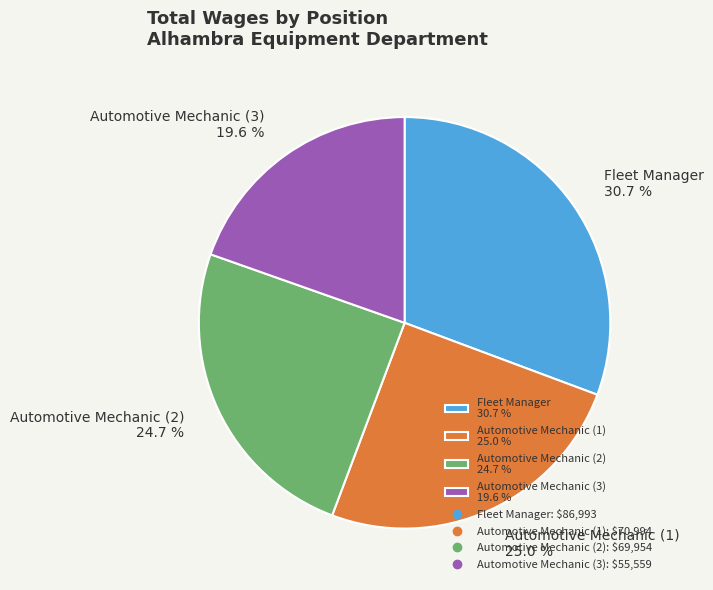

Is there any slice that represents more than half of the pie?

No